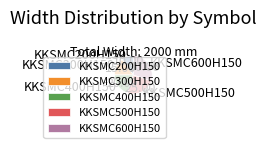

How many slices are in this pie chart?

5